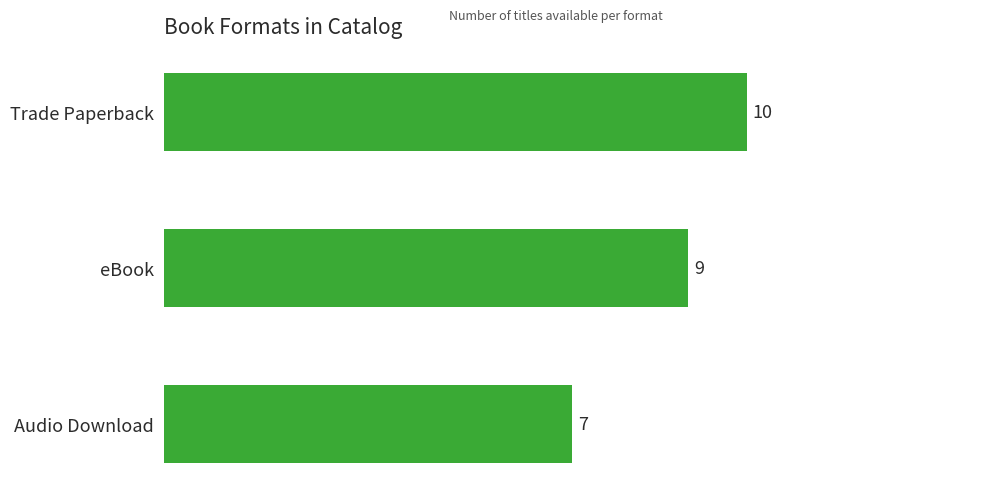

True or false: the data shows 4 at Audio Download.

False